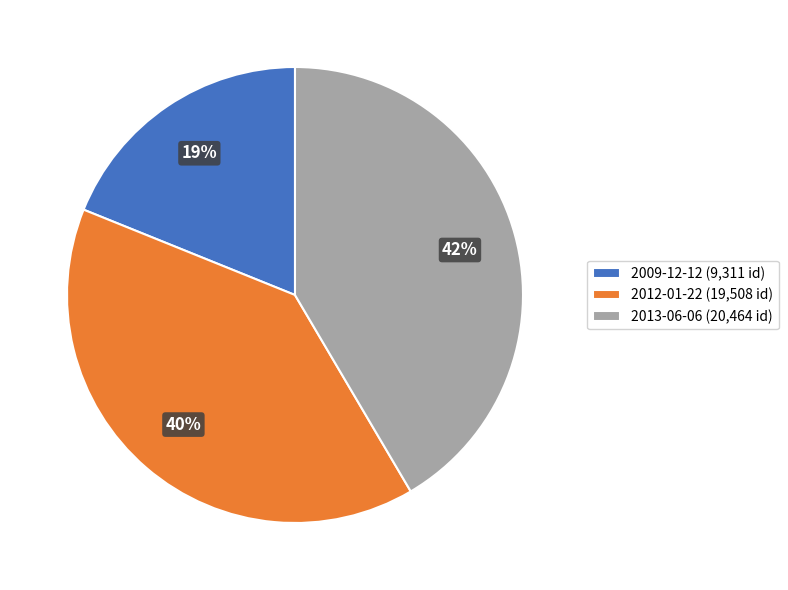

To the nearest percent, what percentage of the pie is 2009-12-12?

19%